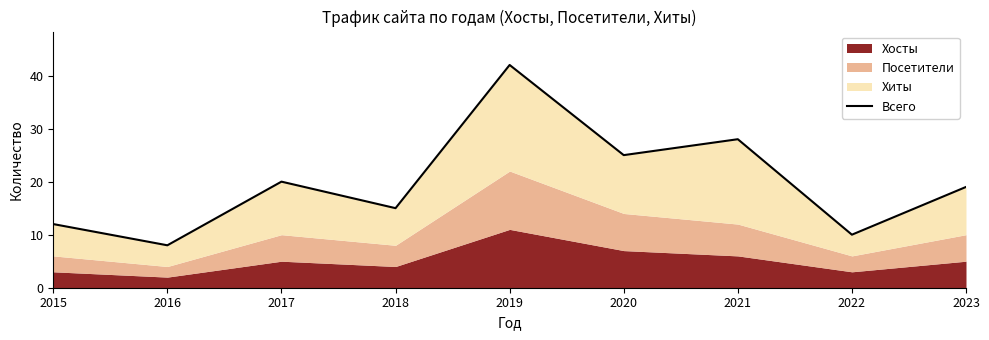

Rank the categories by value from lowest to highest.

2016, 2022, 2015, 2018, 2023, 2017, 2020, 2021, 2019